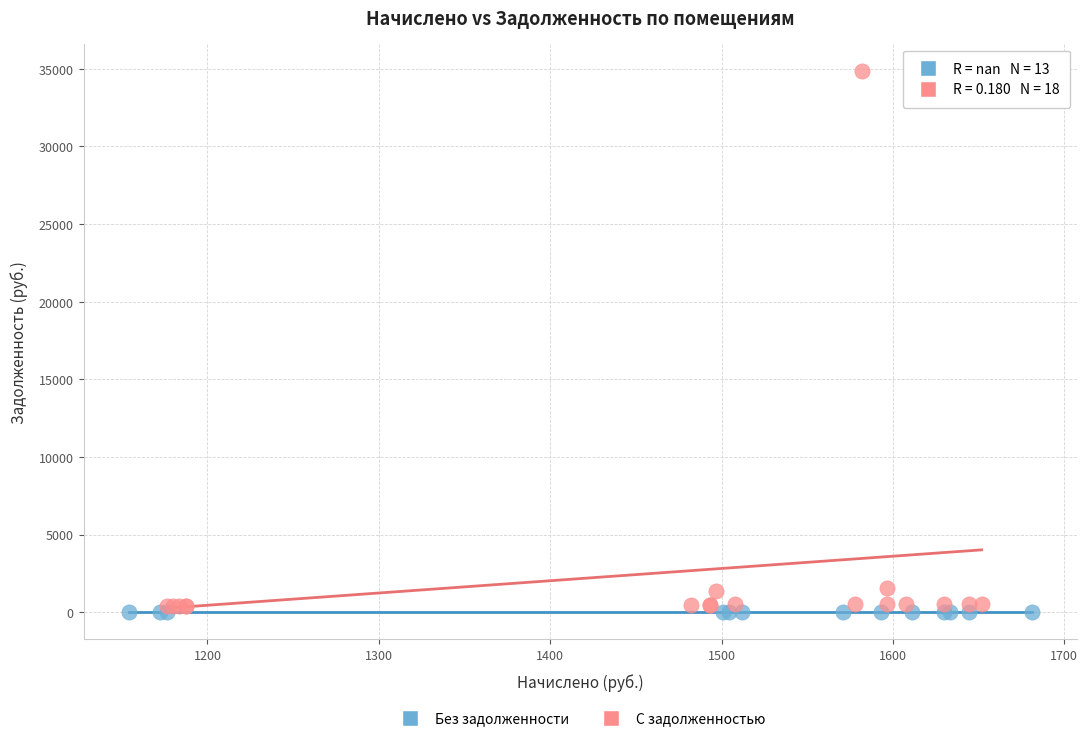

Which series reaches the maximum Y coordinate?

С задолженностью